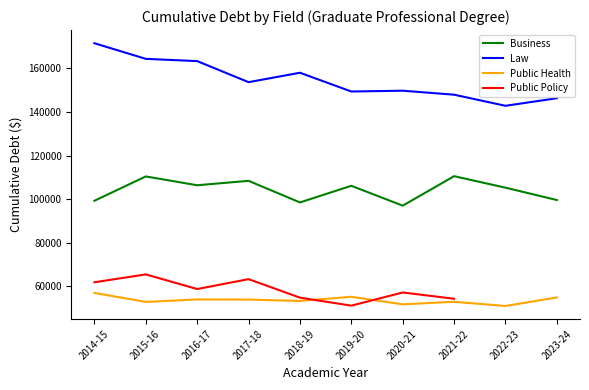

Is the value of Business at 2019-20 greater than the value of Law at 2019-20?

No